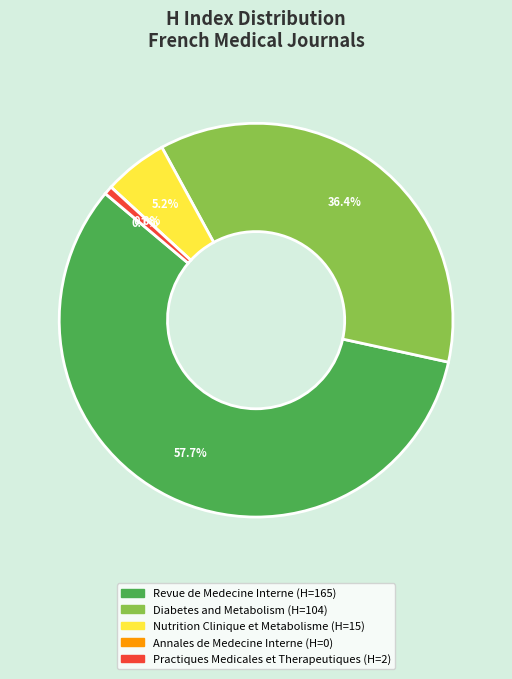

What percentage is the Diabetes and Metabolism slice, to the nearest percent?

36%